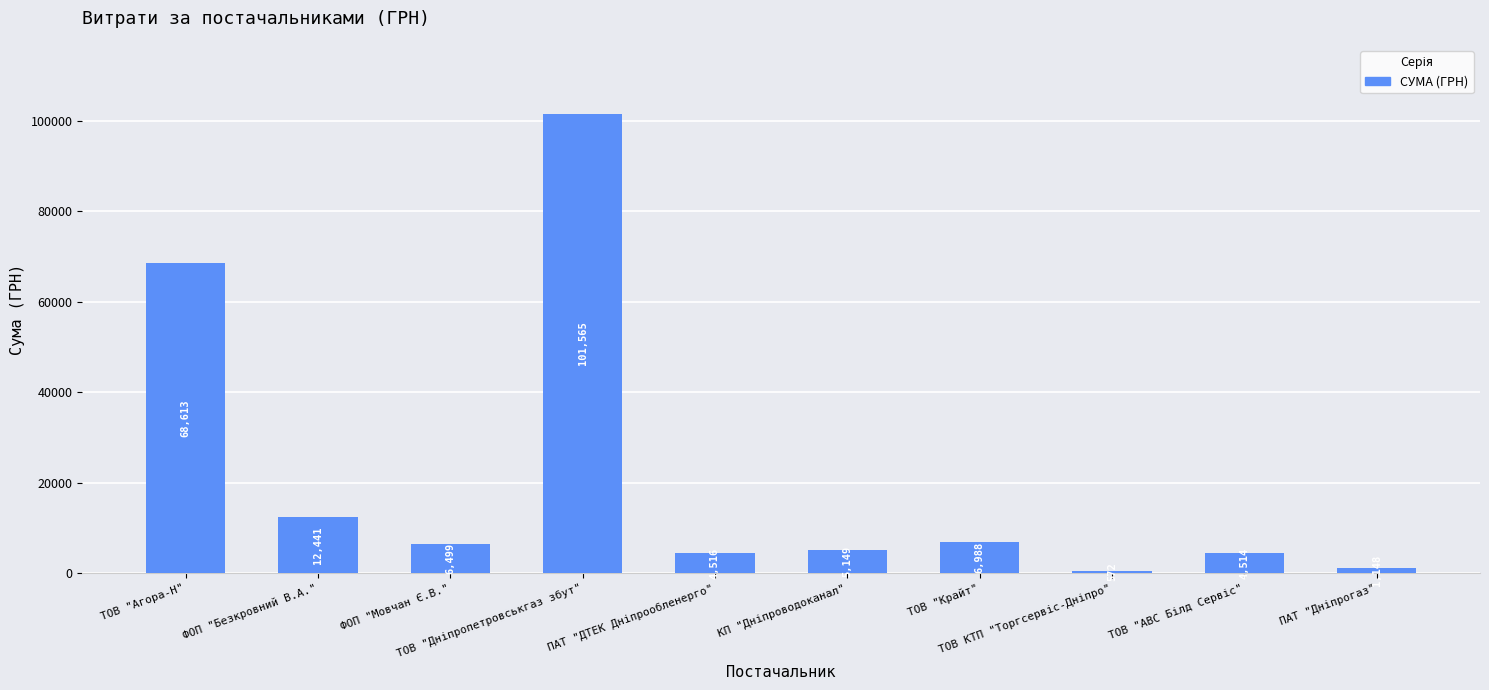

What is the value of the 6th bar from the left?

5149.0